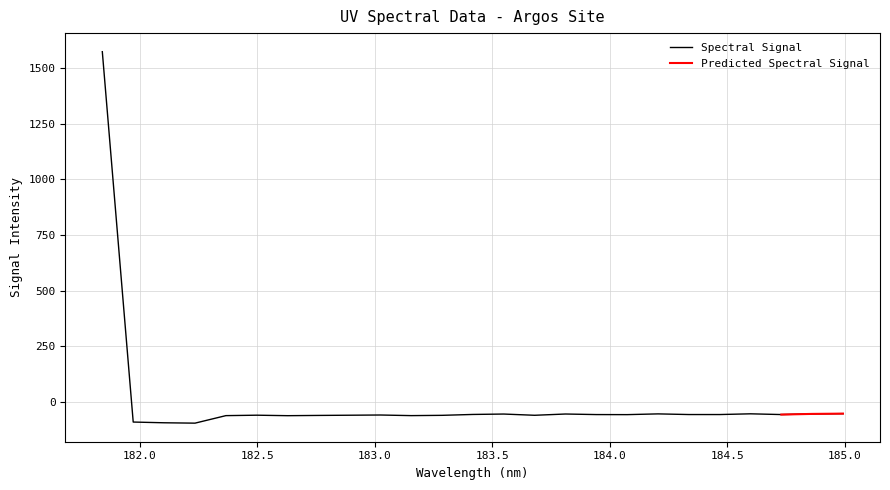

The chart shows a value of -58.6 at 183.0238743082. True or false?

True